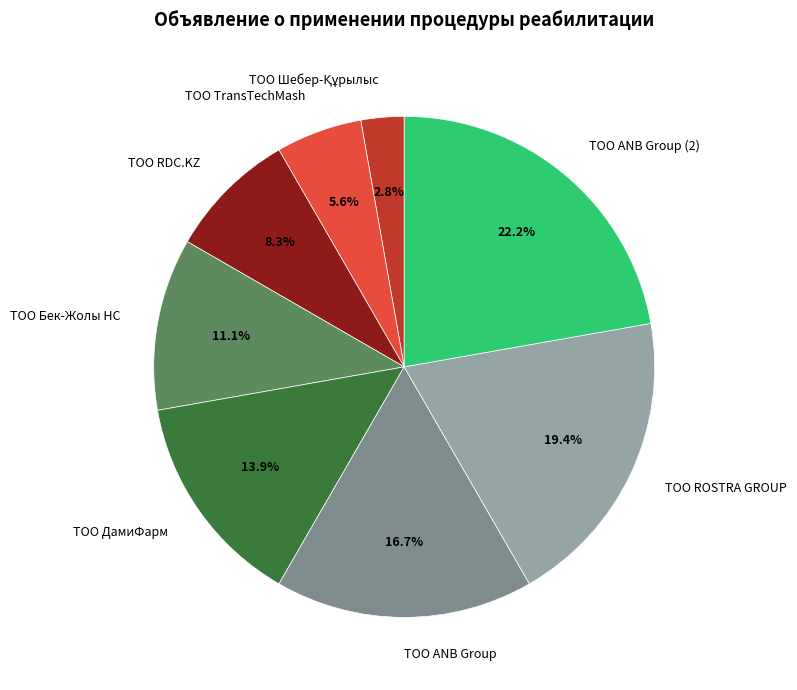

Does ТОО Бек-Жолы НС account for over 50% of the chart?

No